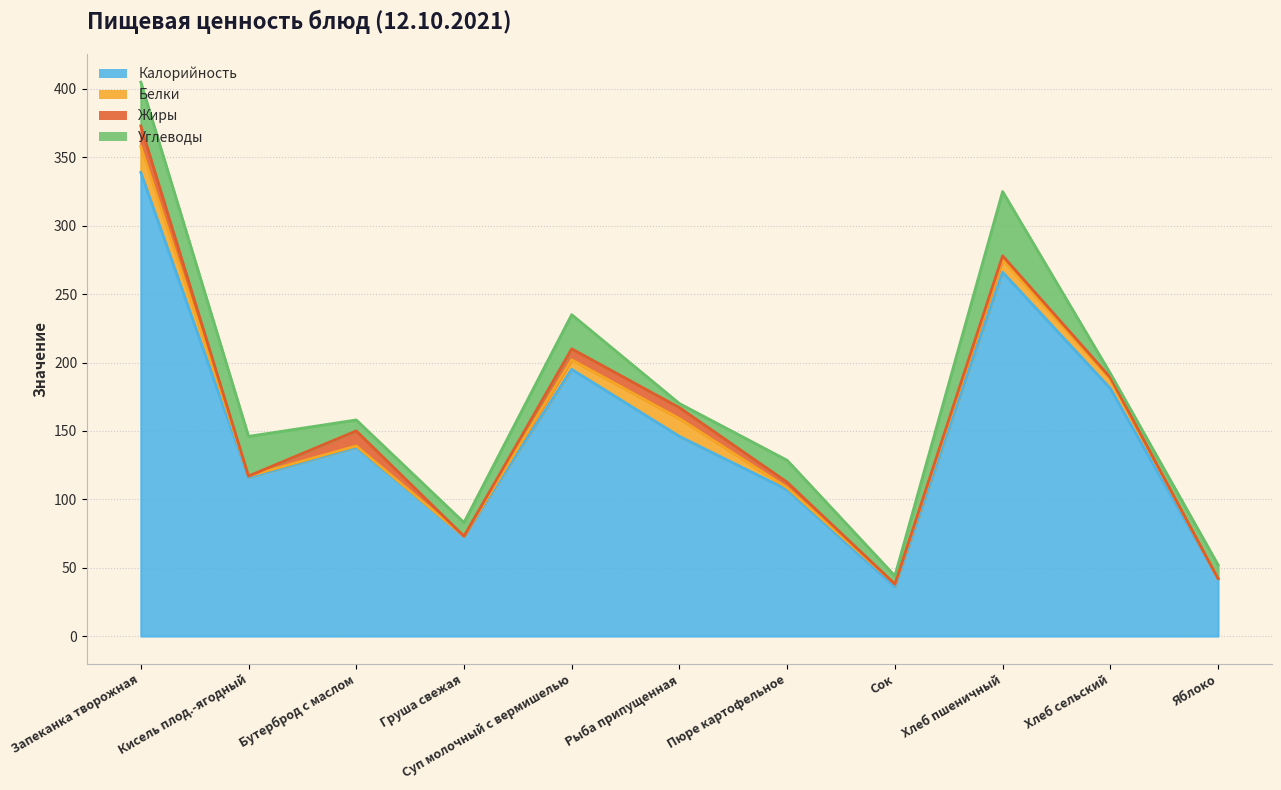

How many data points in Белки are above 2?

5